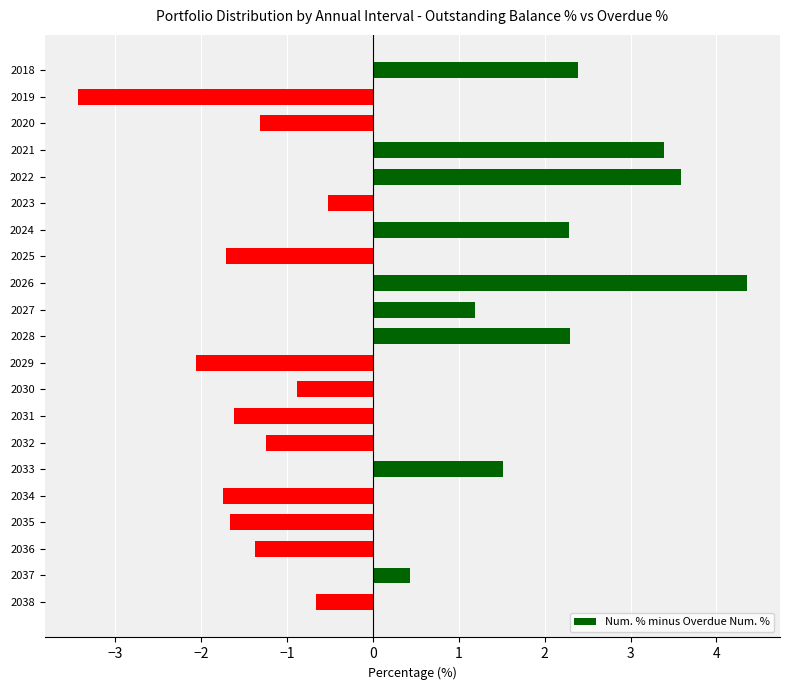

At which category does the chart reach its peak across all series?

2026